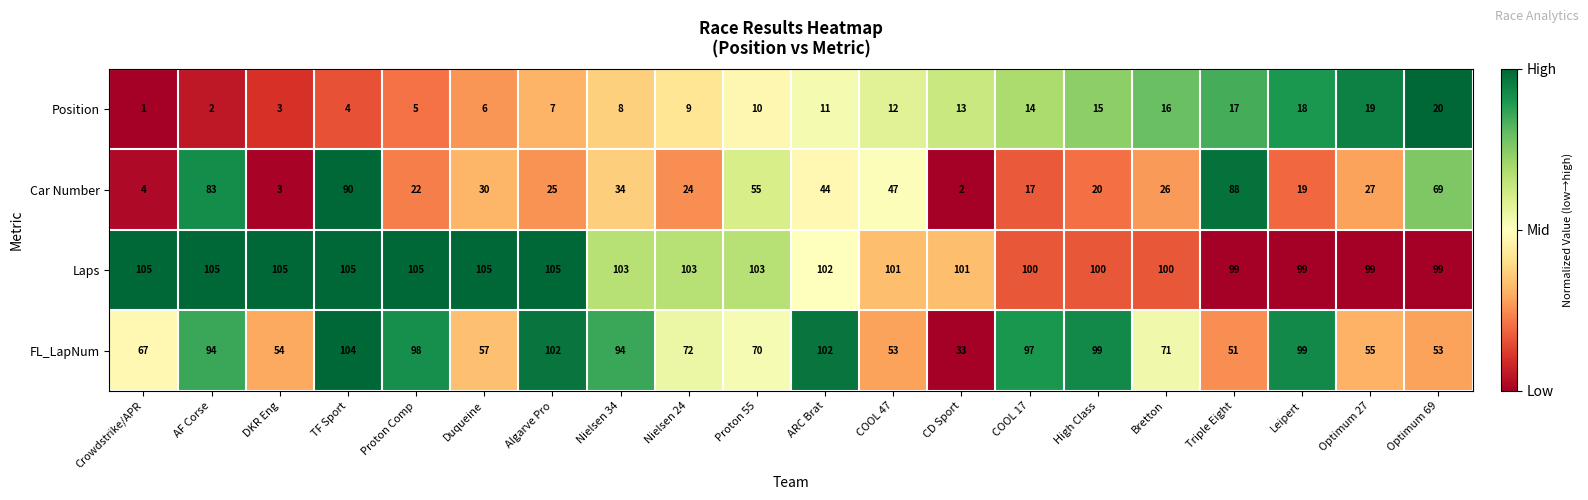

How many data points in Position are less than 11?

10